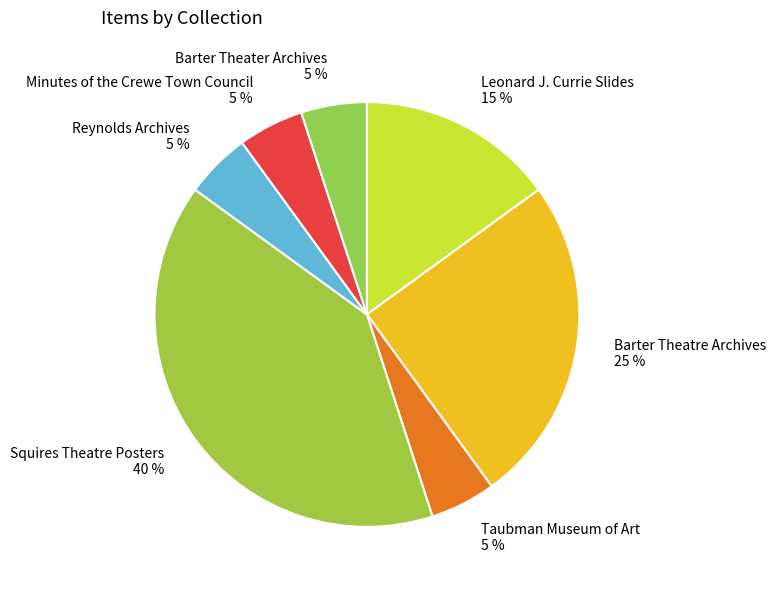

Combined, do Leonard J. Currie Slides 15 % and Barter Theater Archives 5 % account for over 50%?

No